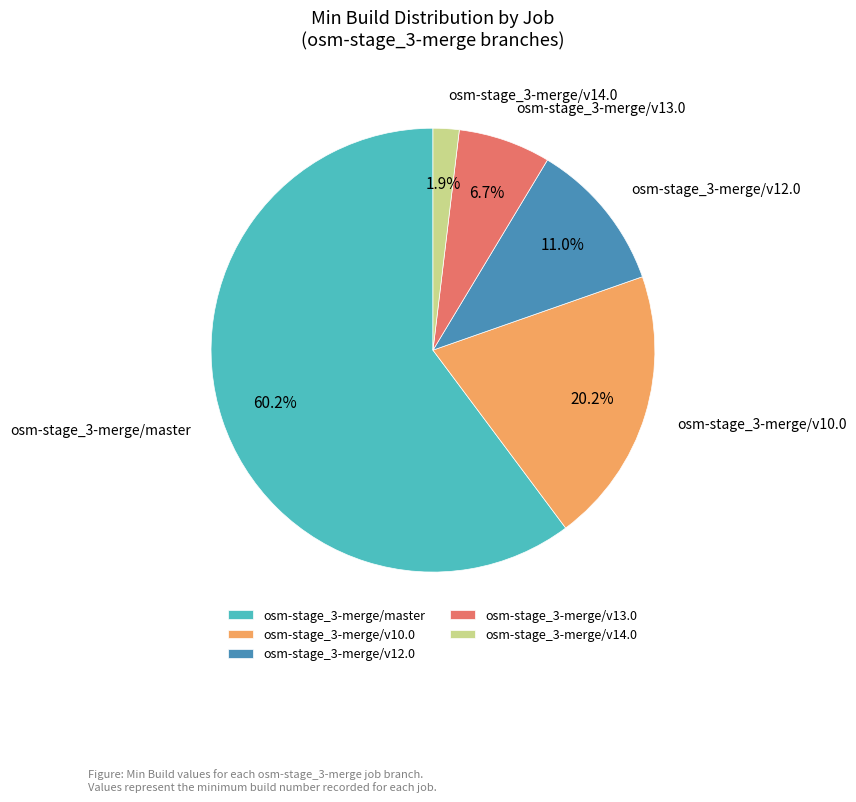

Count the number of slices in the pie.

5